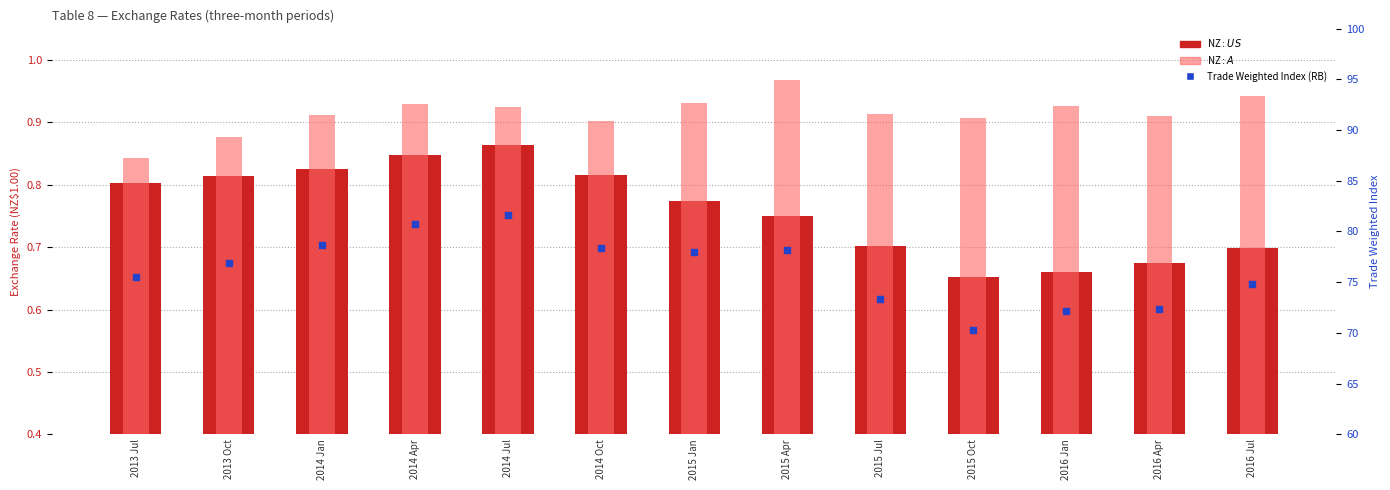

Which series contains the lowest Y value?

NZ$:US$